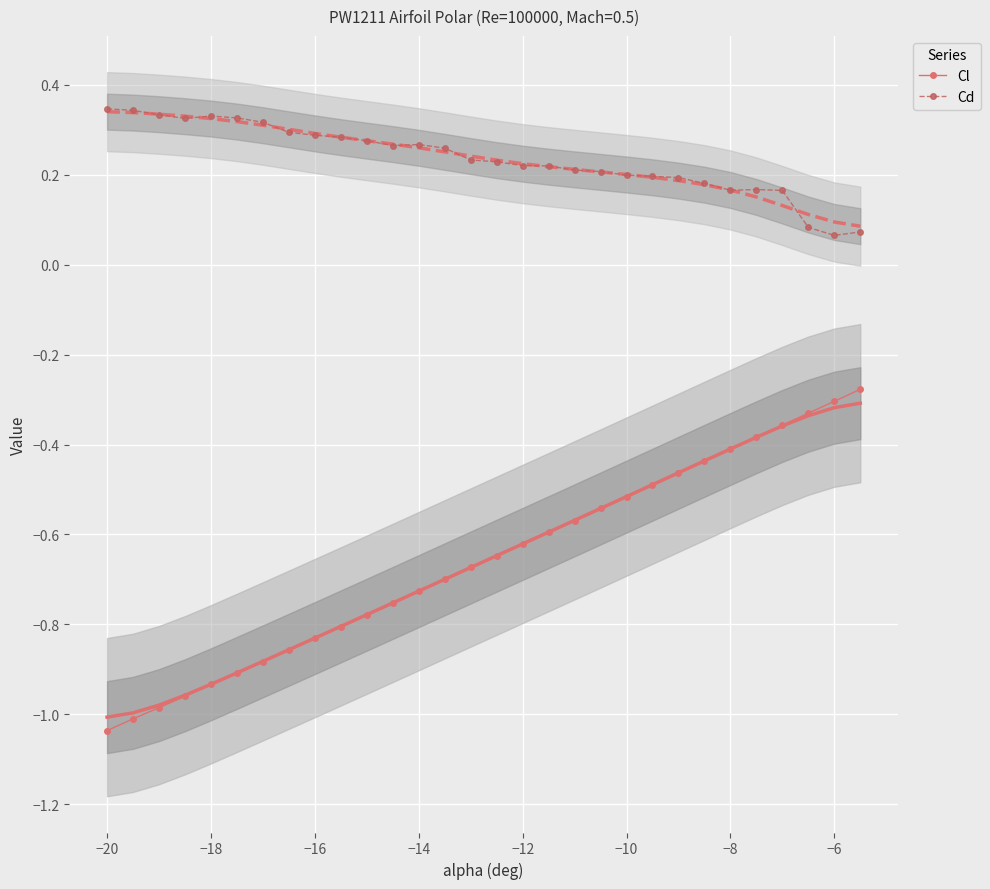

True or false: Cl has more than 2 interior local peaks.

False